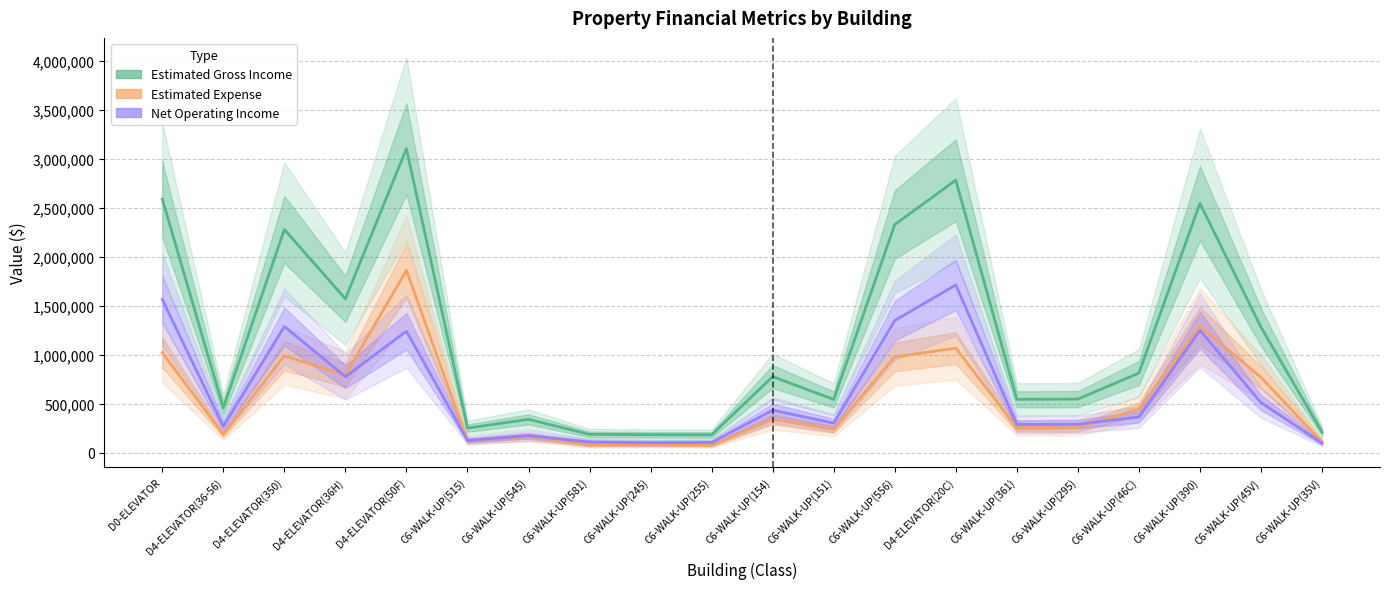

At which category is the sum across all series the highest?

D4-ELEVATOR(50F)